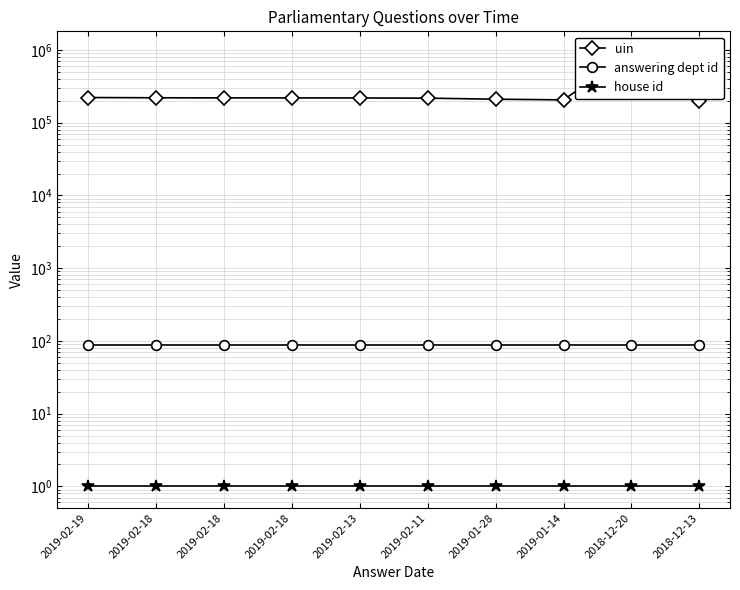

Rank the series at 2018-12-20 from highest to lowest value.

uin, answering dept id, house id